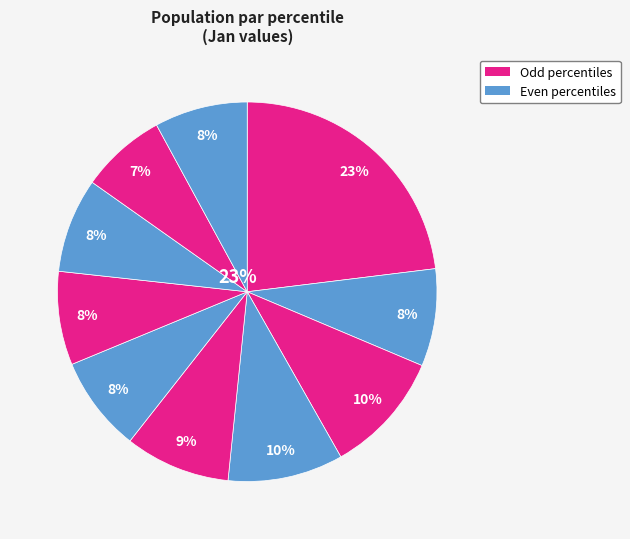

To the nearest percent, what is the difference between the largest and smallest slice percentages?

16%